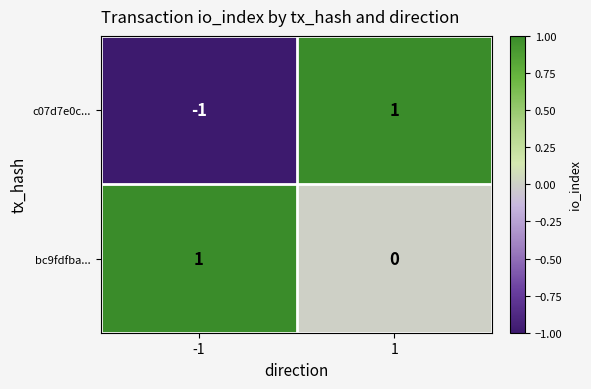

Reading left to right, transcribe all the data shown in this chart.

c07d7e0c...: -1=-1	1=1
bc9fdfba...: -1=1	1=0